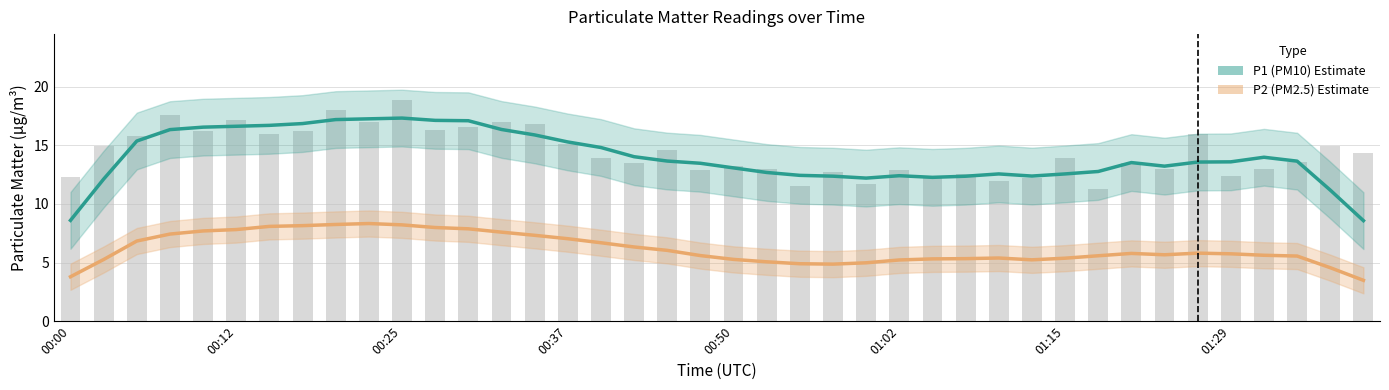

The chart shows a value of 12.6 at 01:07. True or false?

True